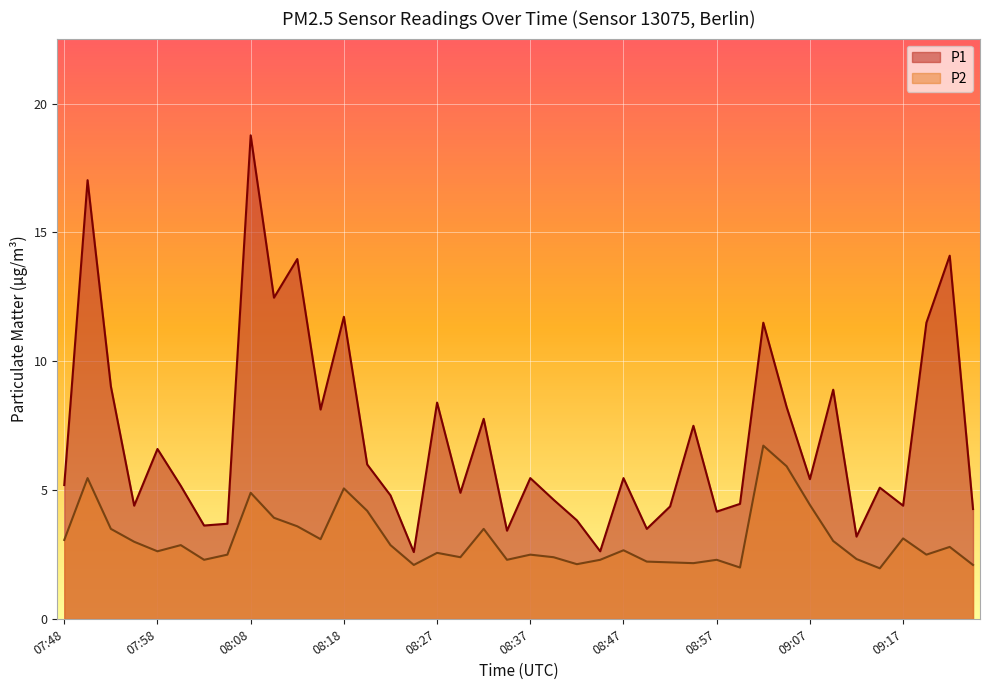

What is the sum of all P2 values?

123.7